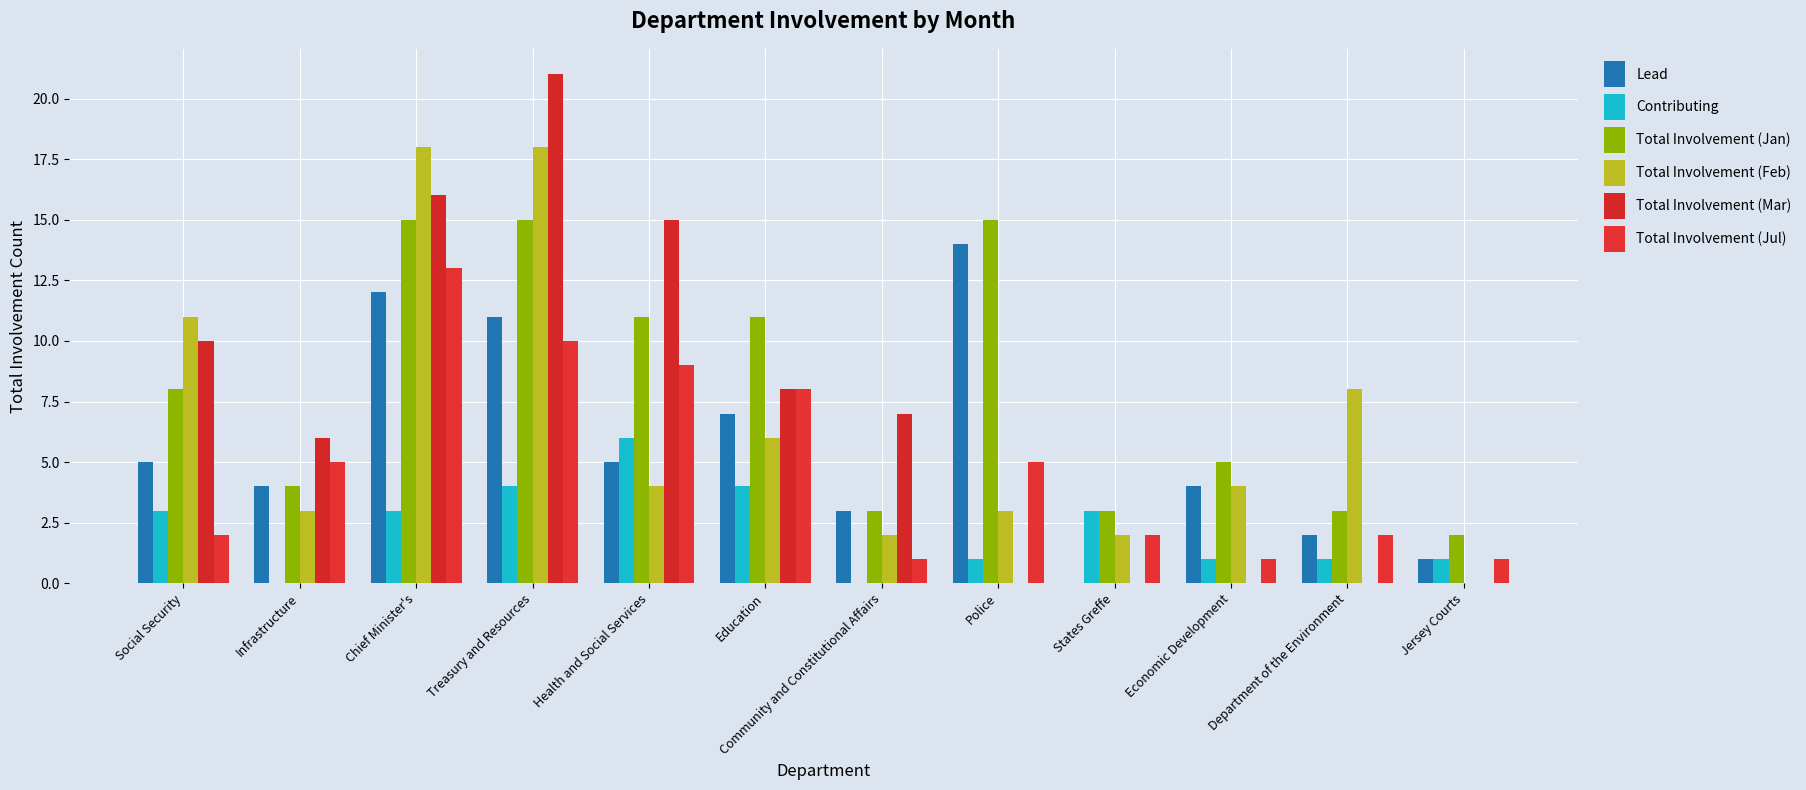

At Jersey Courts, list the series in order from smallest to largest.

Total Involvement (Feb), Total Involvement (Mar), Lead, Contributing, Total Involvement (Jul), Total Involvement (Jan)